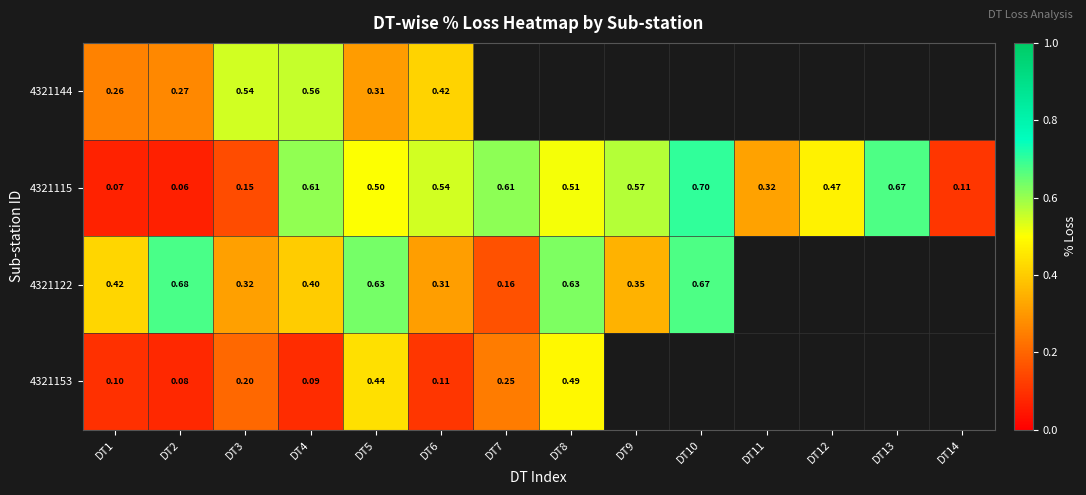

Which series has the largest total across all categories?

4321115